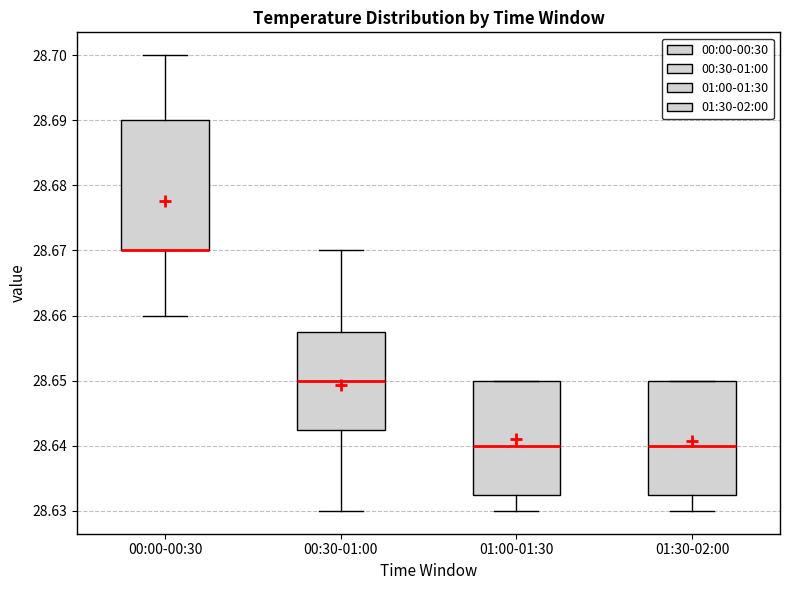

Where does the median line of the box for 00:30-01:00 sit on the y-axis? The values are not printed on the chart, so give them approximately, as read against the axis.

28.650